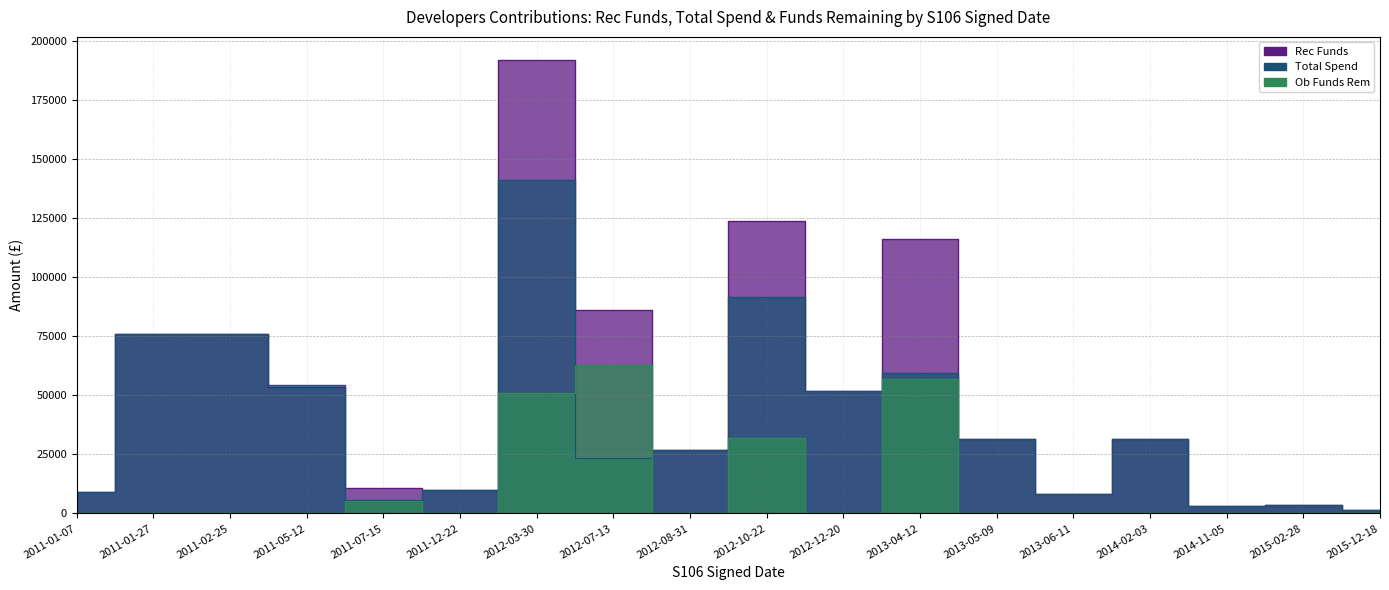

At how many categories does at least one series exceed 134795?

1